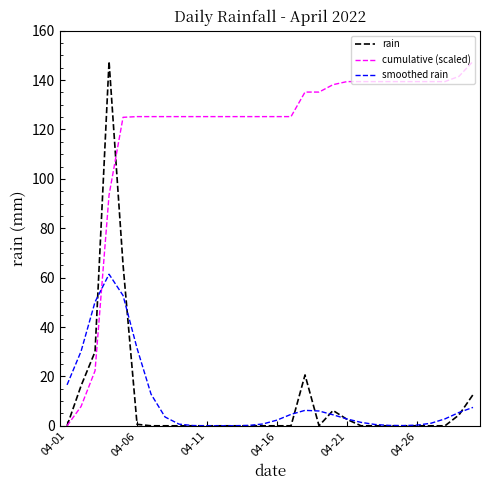

Which series has the largest total across all categories?

cumulative (scaled)